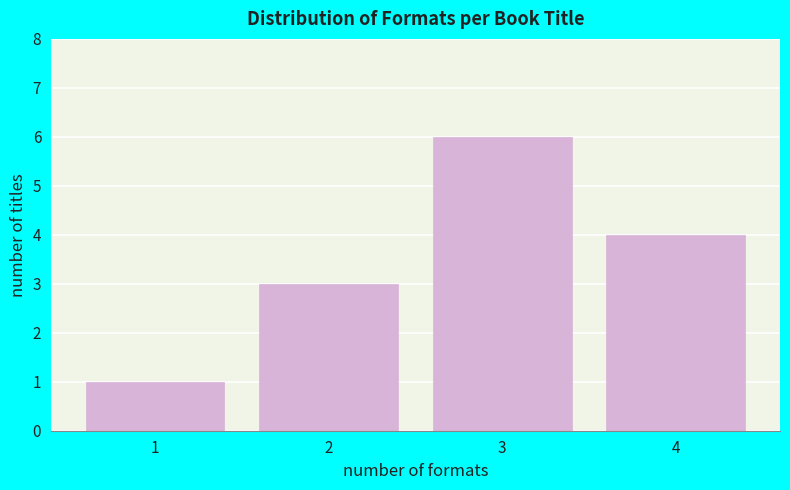

Reading right to left, extract all data points from this chart.

4=4	3=6	2=3	1=1